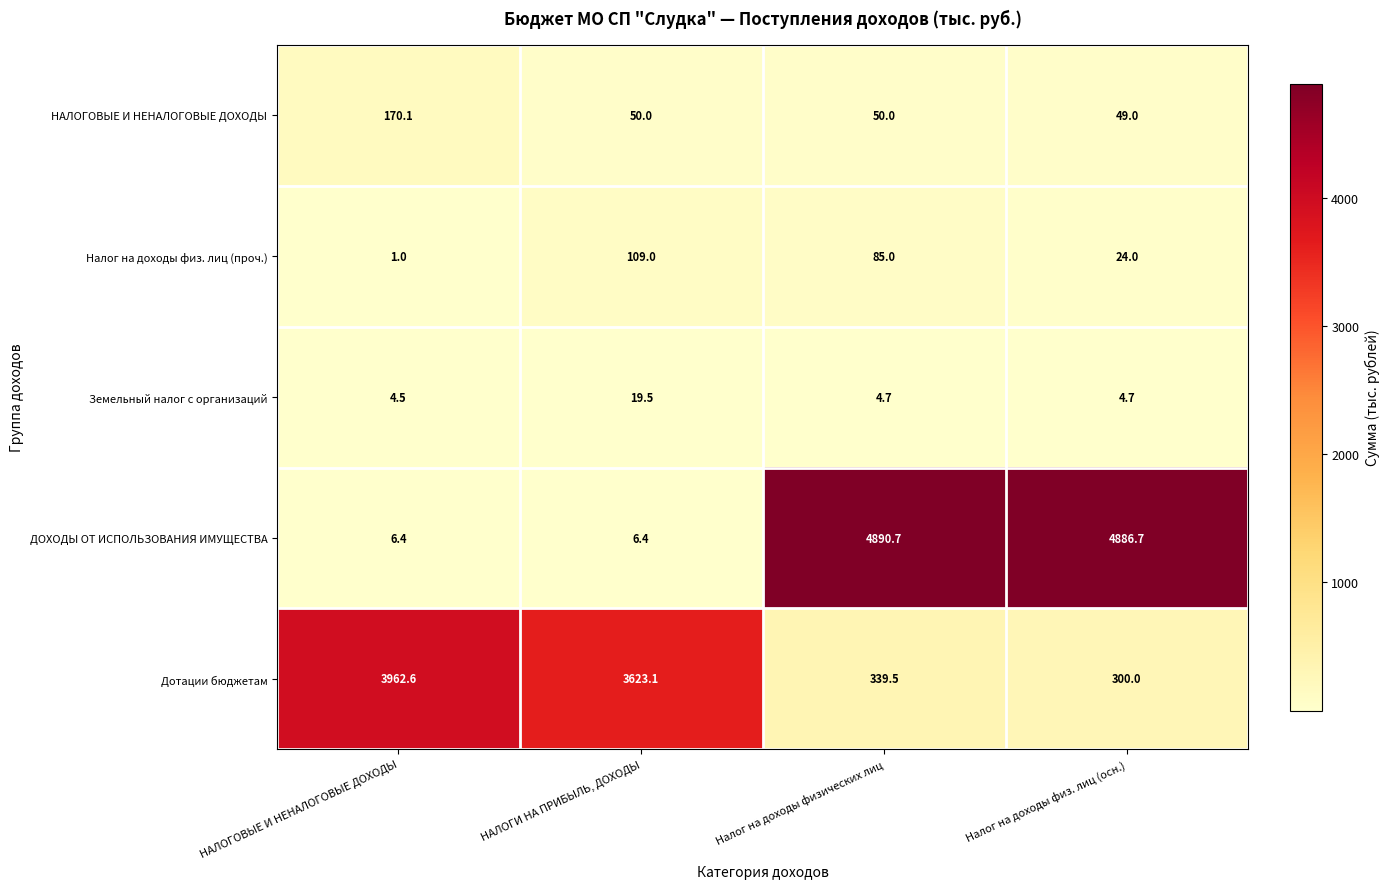

Read the Налог на доходы физ. лиц (проч.) value at НАЛОГОВЫЕ И НЕНАЛОГОВЫЕ ДОХОДЫ.

1.0